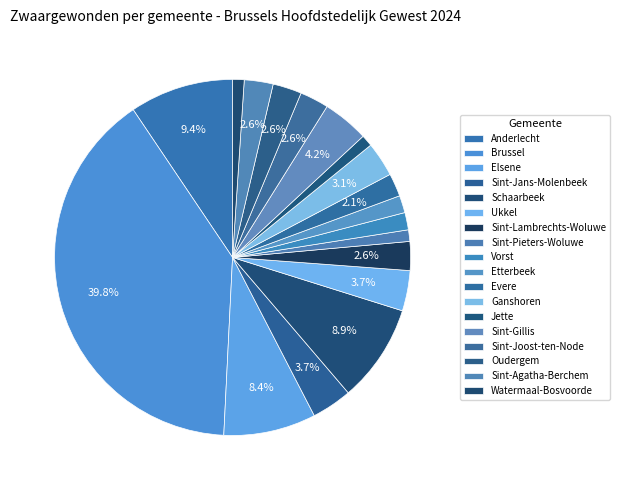

Count the number of slices in the pie.

18